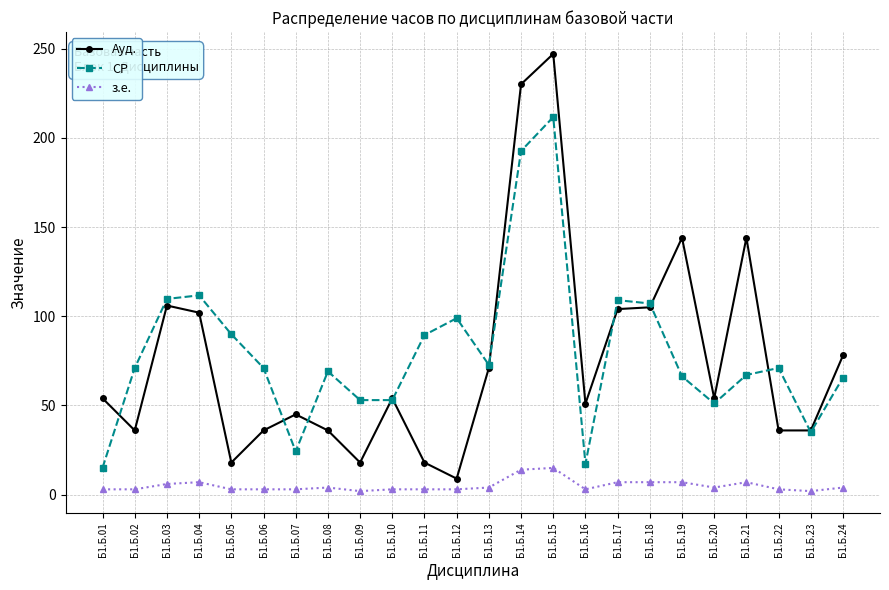

What is the minimum value for Ауд.?

9.0